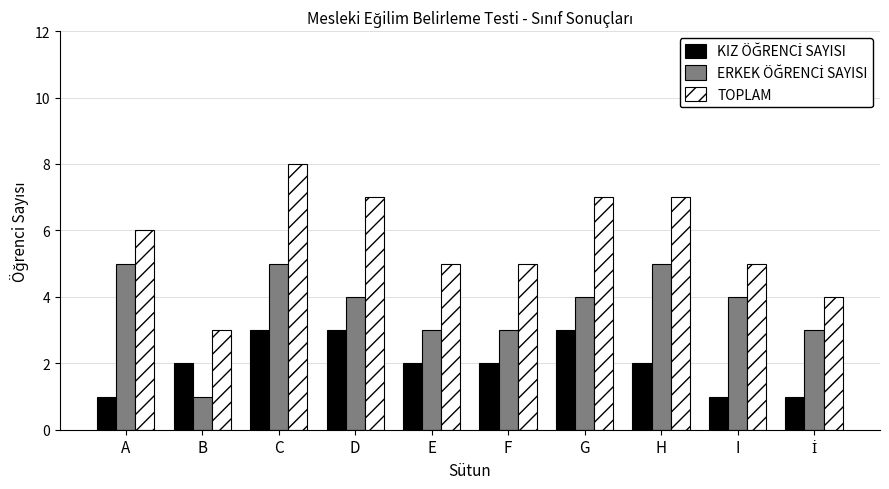

How many distinct data groups are displayed?

3